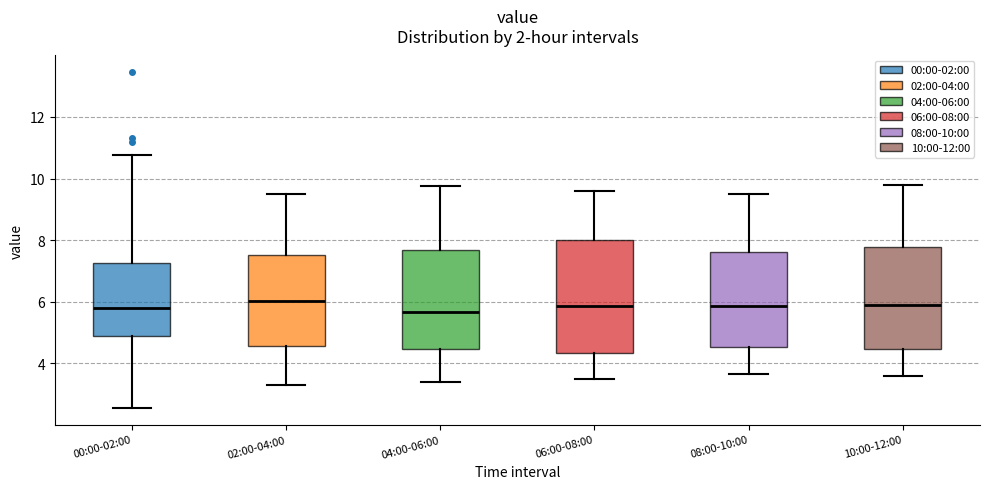

Where does the upper whisker of the box for 08:00-10:00 end on the y-axis? The values are not printed on the chart, so give them approximately, as read against the axis.

9.6